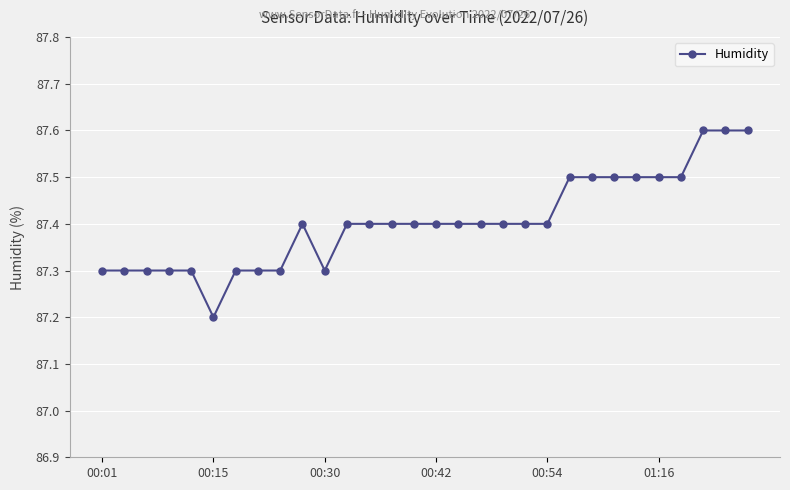

What is the sum of all values?

2622.1